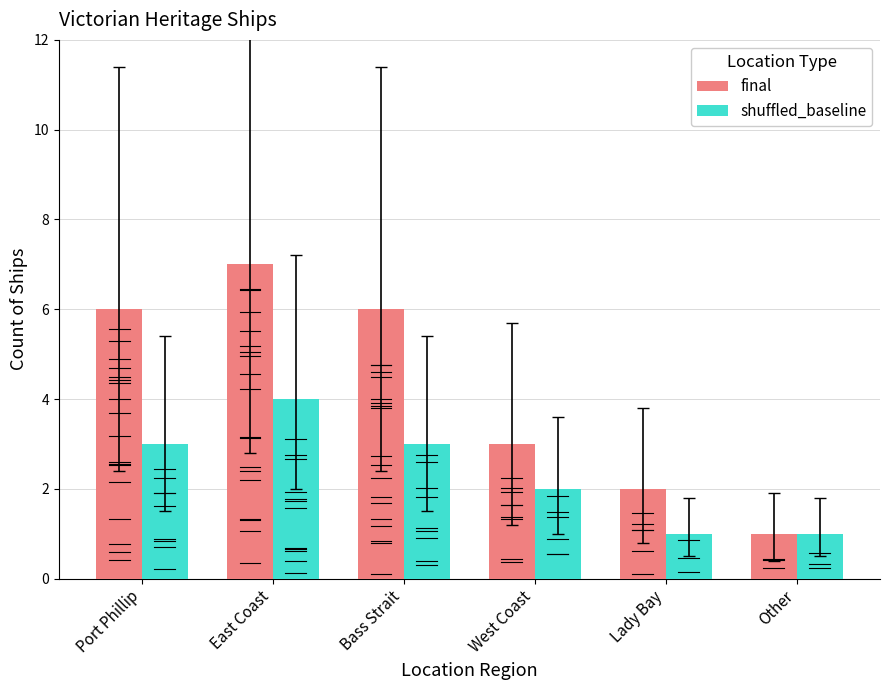

What is the difference between the shuffled_baseline values at Other and Bass Strait?

2